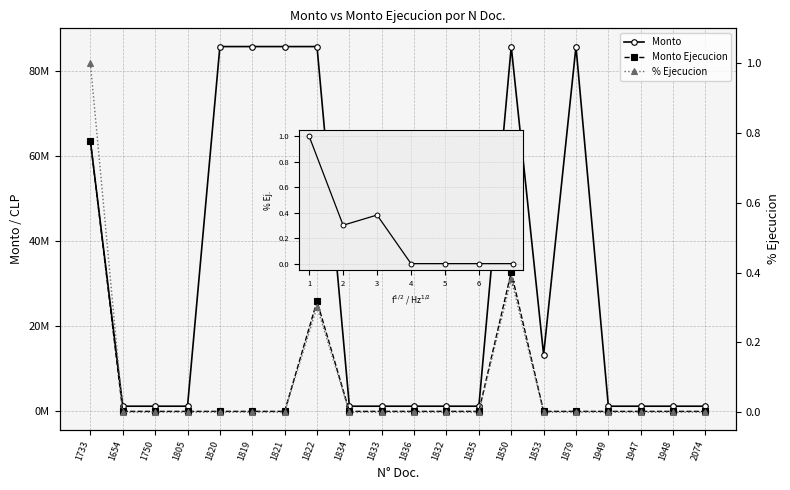

The Monto series shows 558971.7 at 1750. True or false?

False